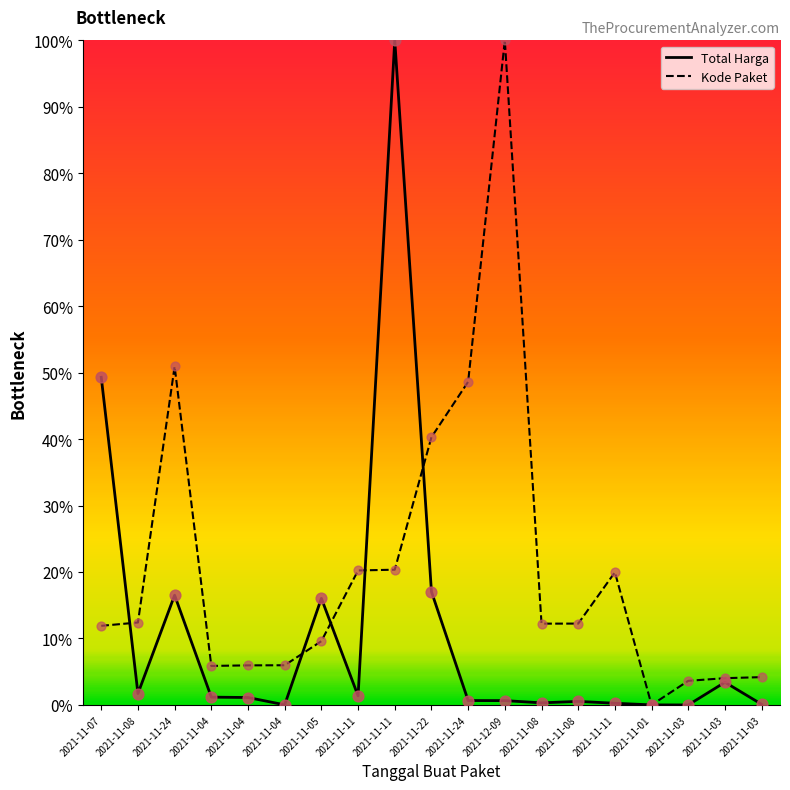

At which category is the sum across all series the highest?

2021-11-11